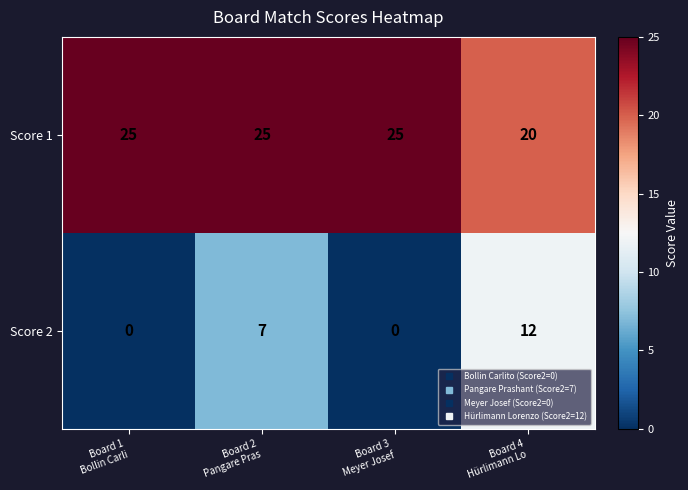

Count the number of data series in this chart.

2